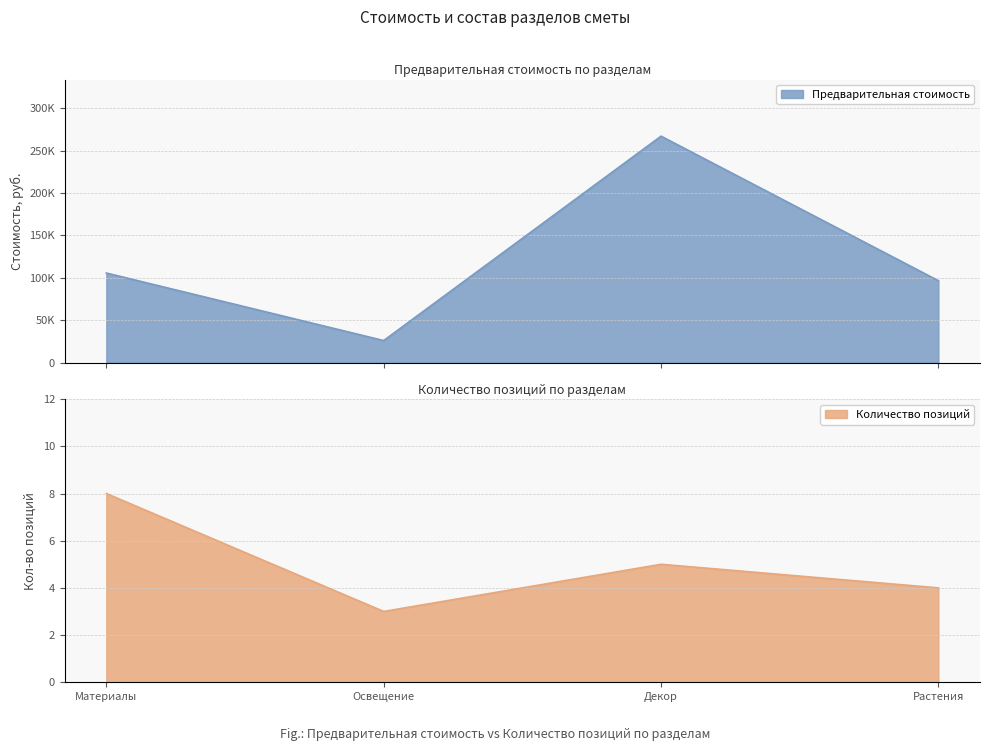

Rank the series by their maximum value, from highest to lowest.

Предварительная стоимость, Количество позиций